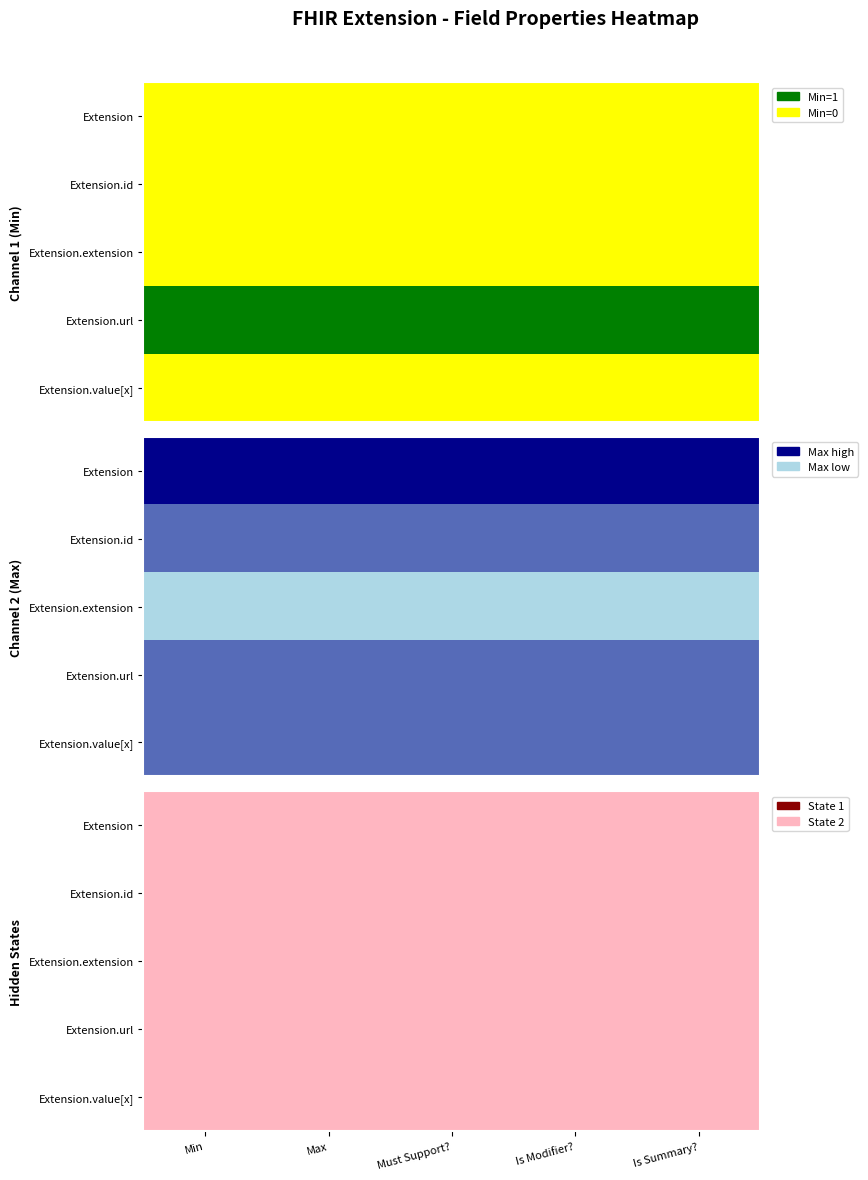

How many series are shown in this chart?

5